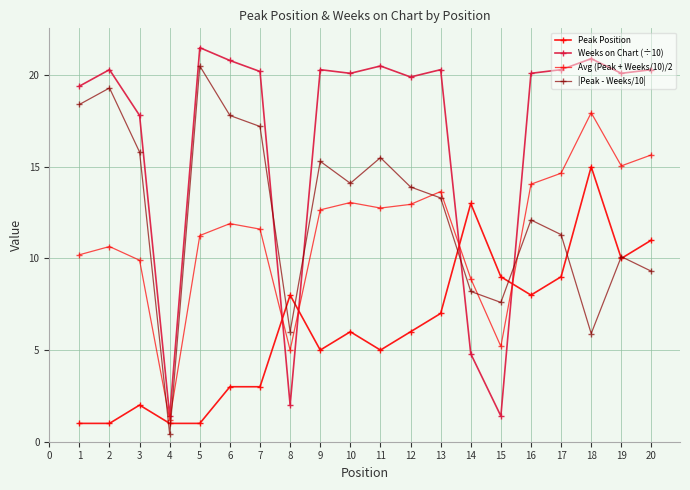

What is the average value of the |Peak - Weeks/10| series?

12.6